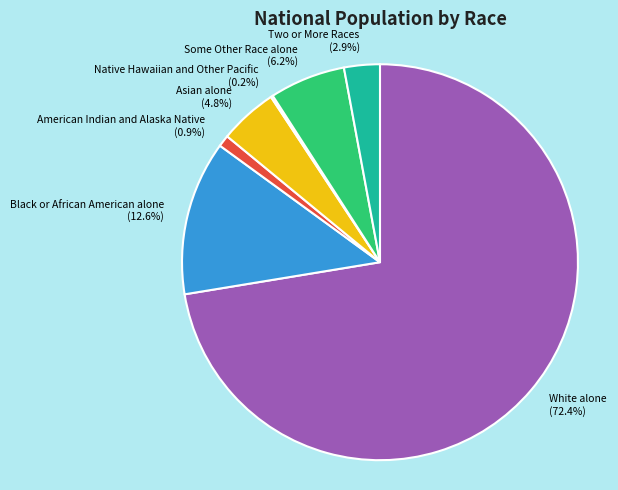

Which category has the biggest portion of the pie?

White alone